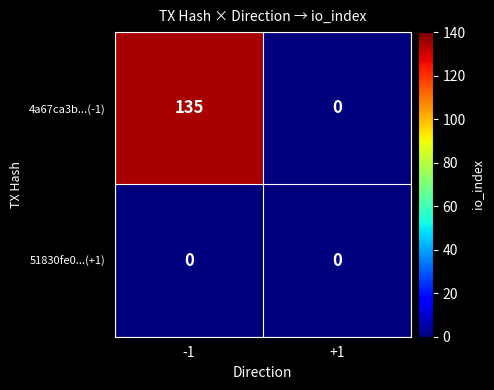

List the series in order of their overall mean, lowest first.

51830fe0...(+1), 4a67ca3b...(-1)